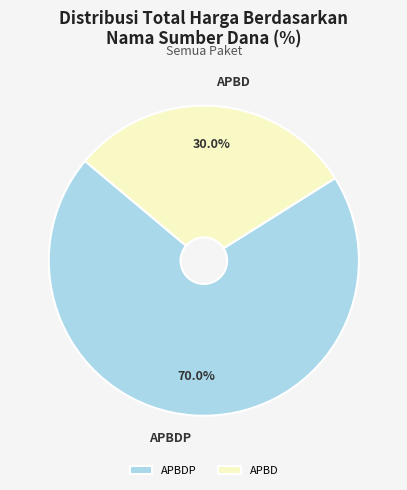

Rank the categories by value from highest to lowest.

APBDP, APBD